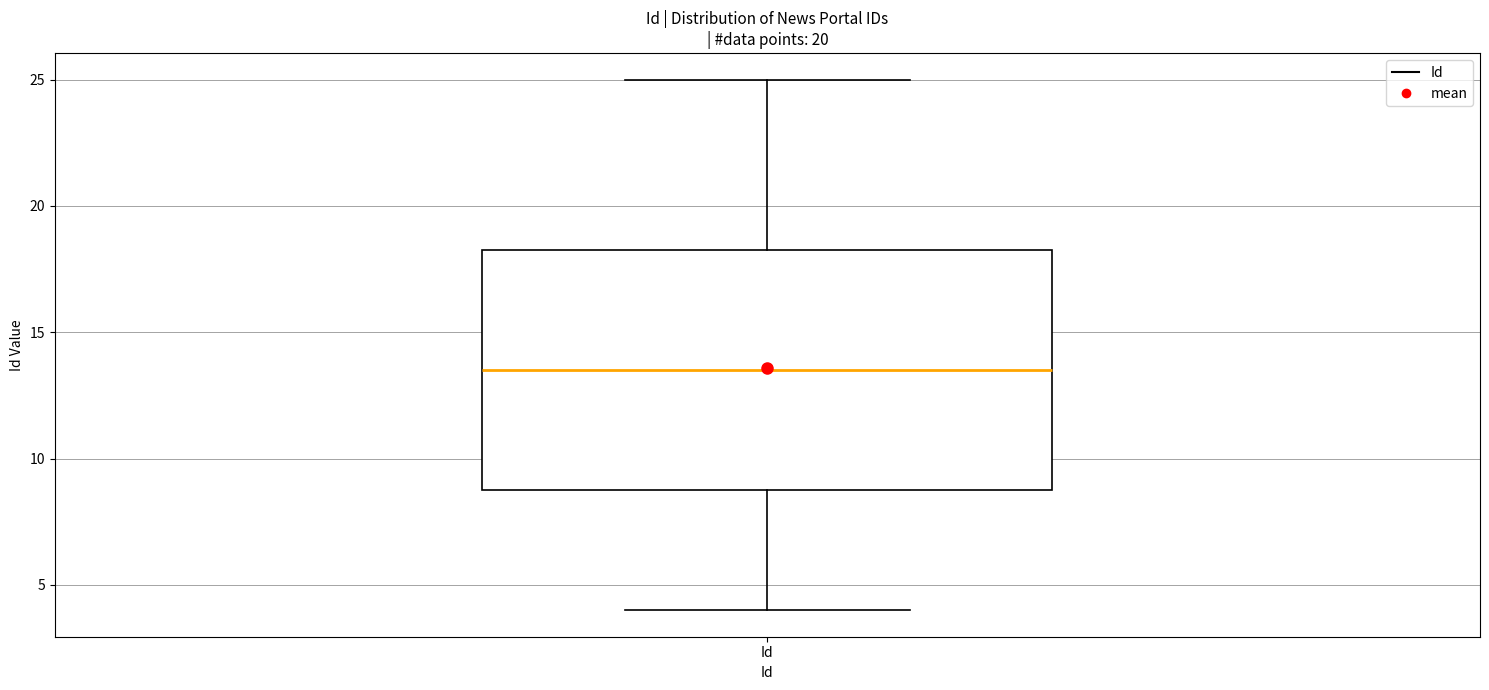

Transcribe this box plot: give where the median line is, the range the box spans, and where the two whiskers end, as read against the y-axis. The values are not printed on the chart, so give them approximately, as read against the axis.

median 13.5, box 9.0 to 18.5, whiskers 4.0 to 25.0